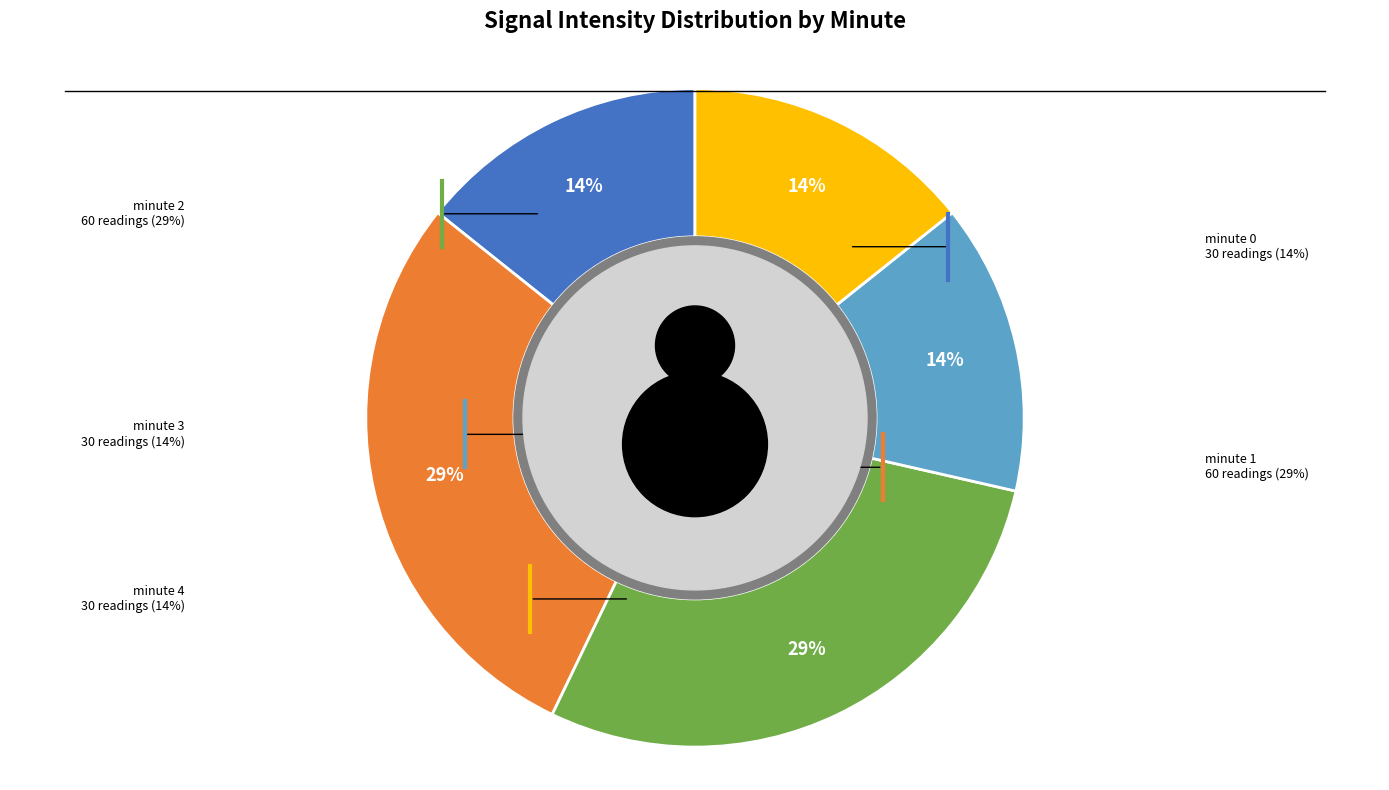

Combined, what portion of the pie is minute 1 and minute 0?

42.9%